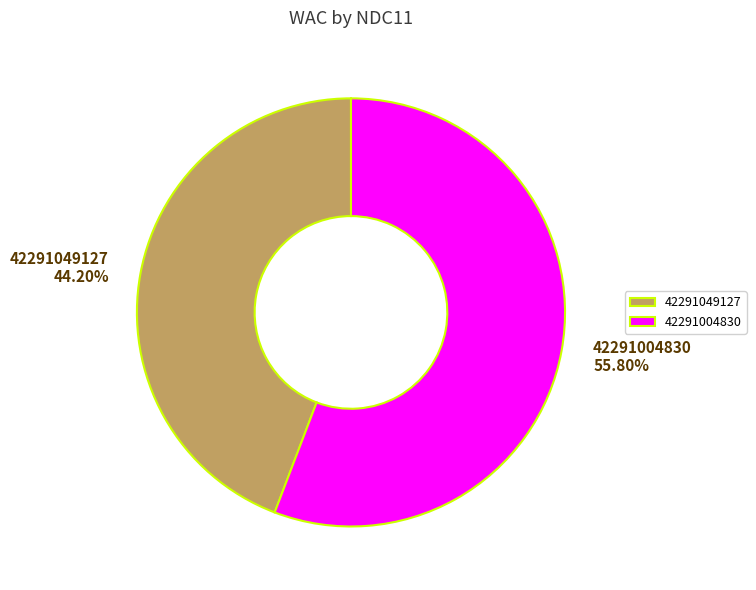

Approximately how many times larger is the value at 42291049127 compared to 42291004830?

0.8